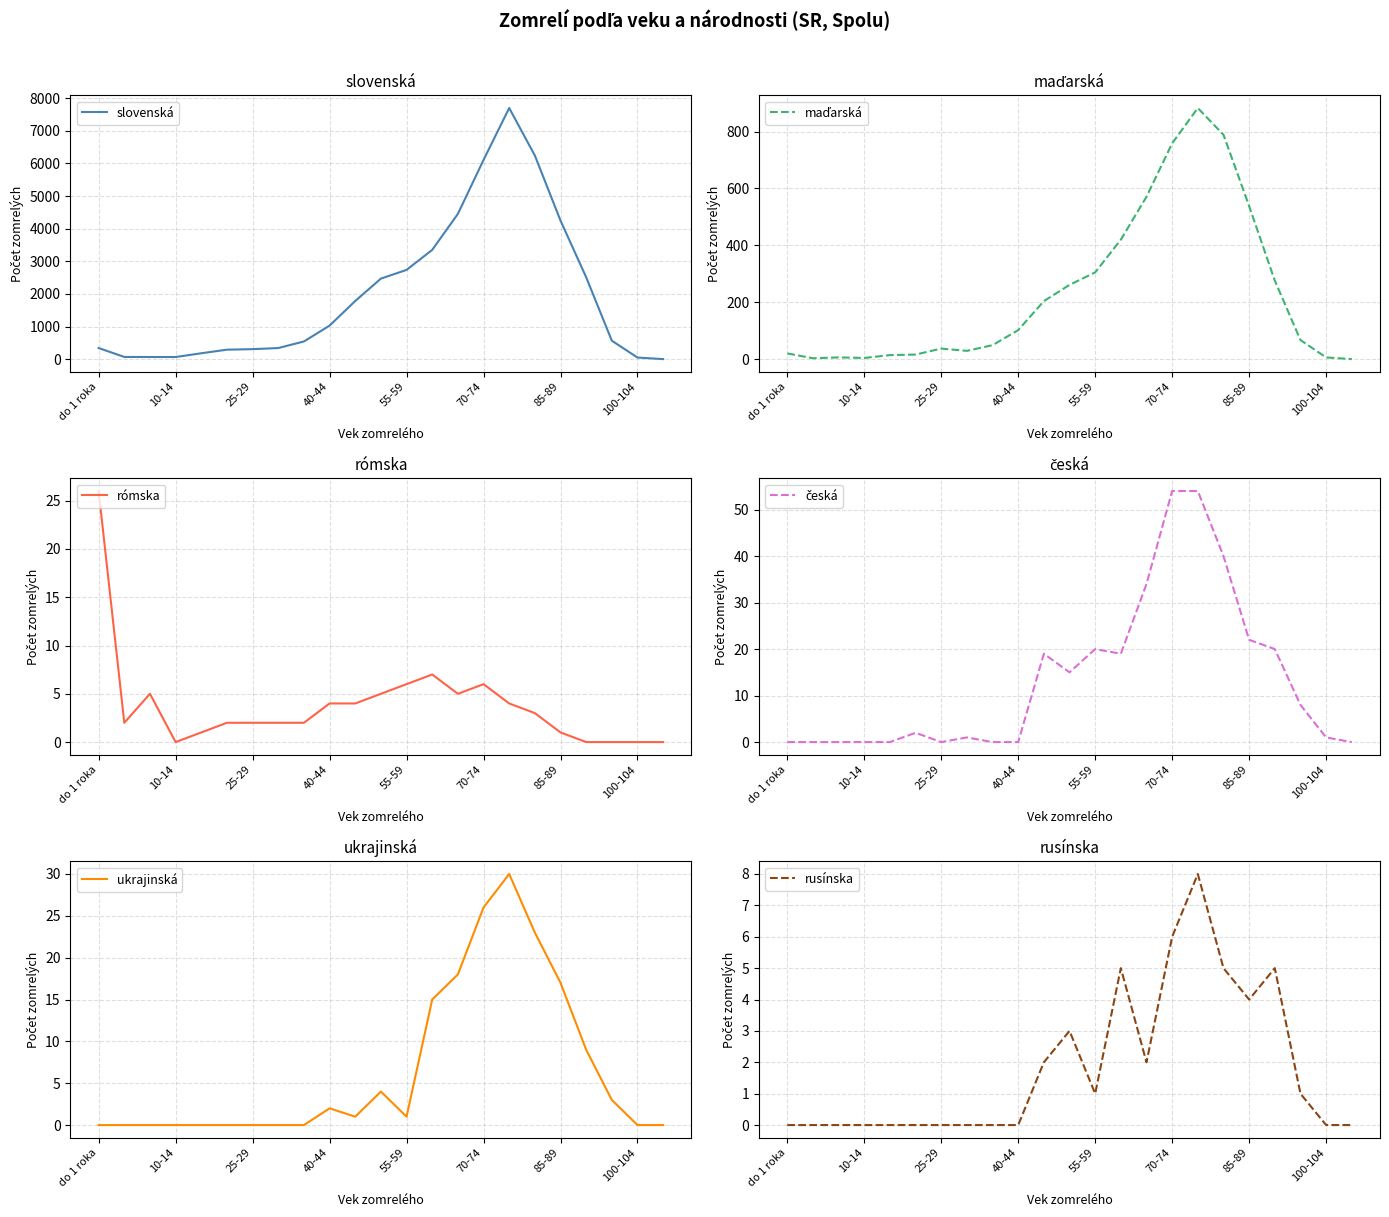

Where is slovenská nearest to the value 3850?

85-89